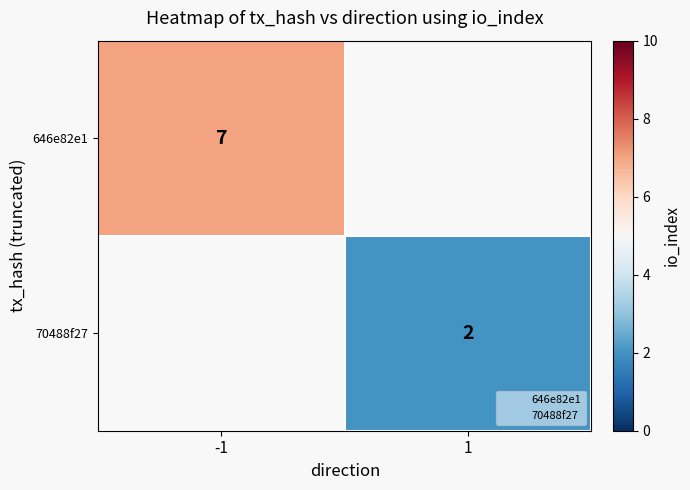

Rank the categories by 646e82e1 value from lowest to highest.

-1, 1